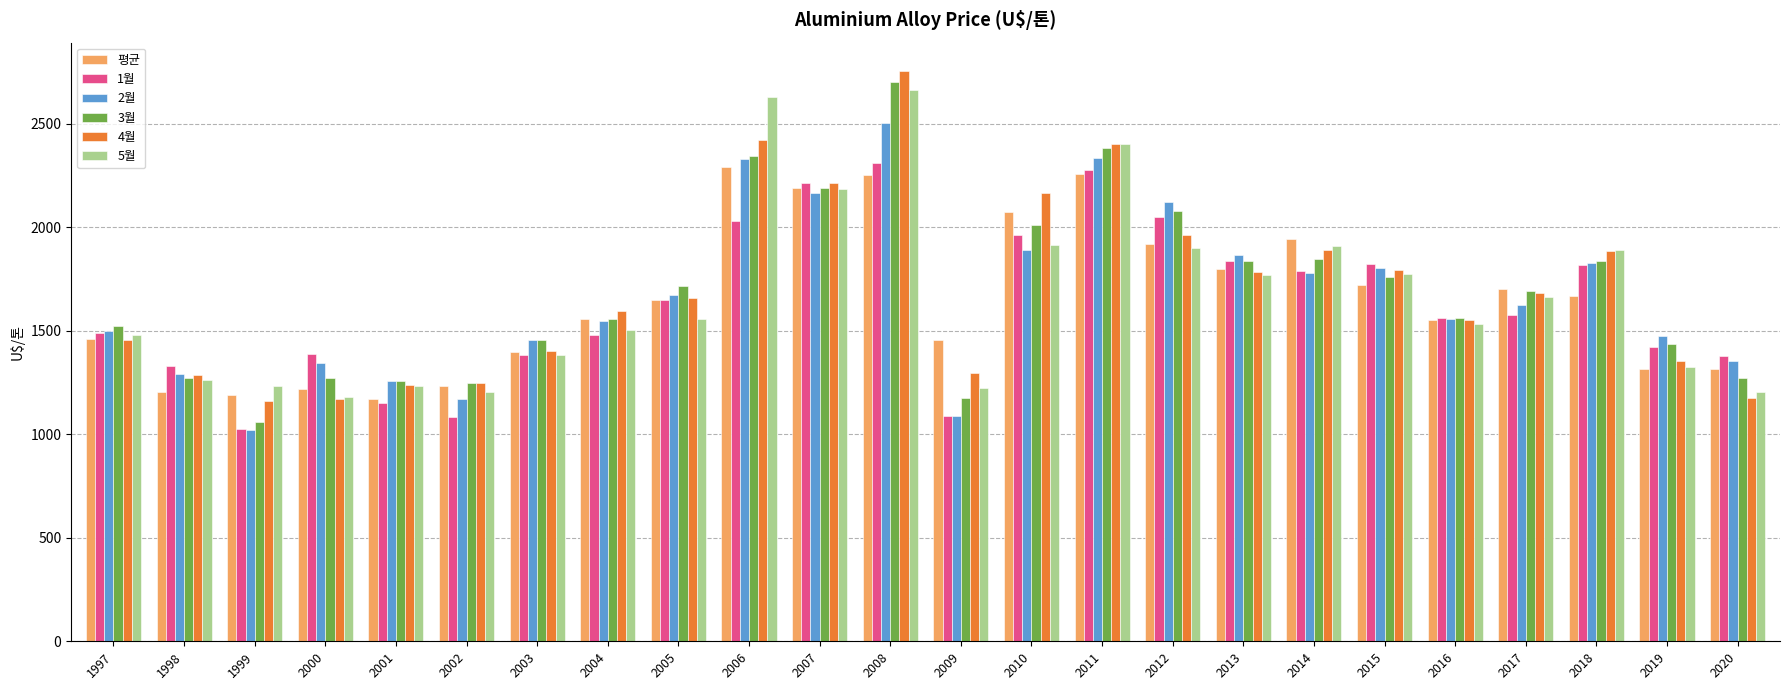

What is the maximum value for 2월?

2501.9